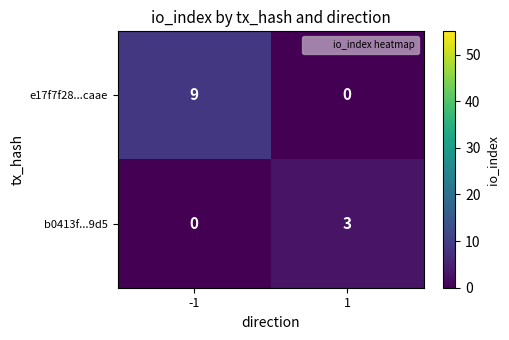

What is the maximum value shown in the chart?

9